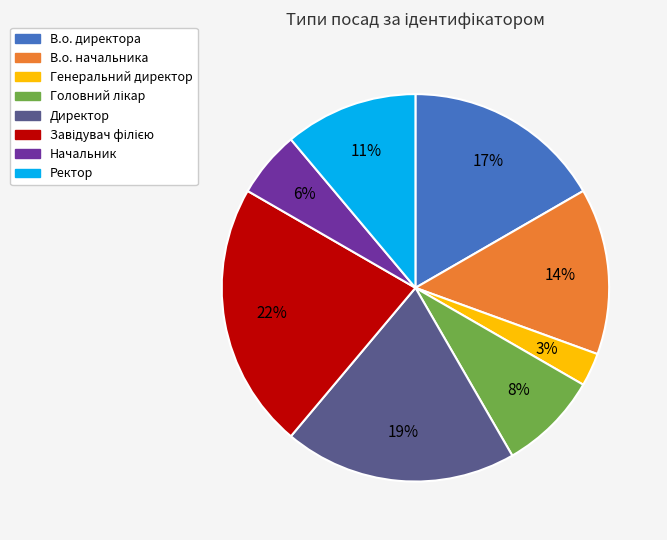

Which has a higher value, Генеральний директор or Ректор?

Ректор